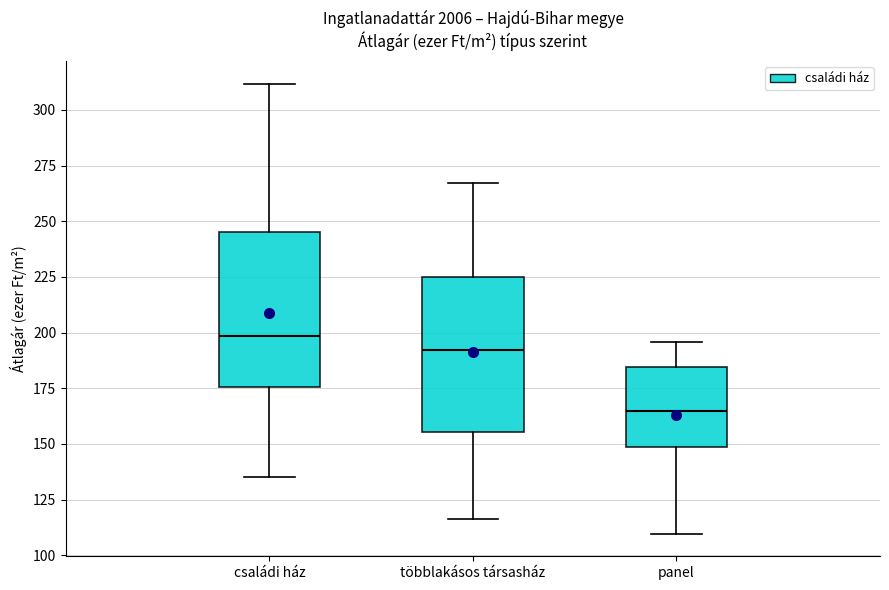

Reading left to right, transcribe this box plot: for each box, give where its median line is, the range the box spans, and where its two whiskers end, as read against the y-axis. The values are not printed on the chart, so give them approximately, as read against the axis.

családi ház: median 200, box 175 to 245, whiskers 135 to 310
többlakásos társasház: median 190, box 155 to 225, whiskers 115 to 265
panel: median 165, box 150 to 185, whiskers 110 to 195